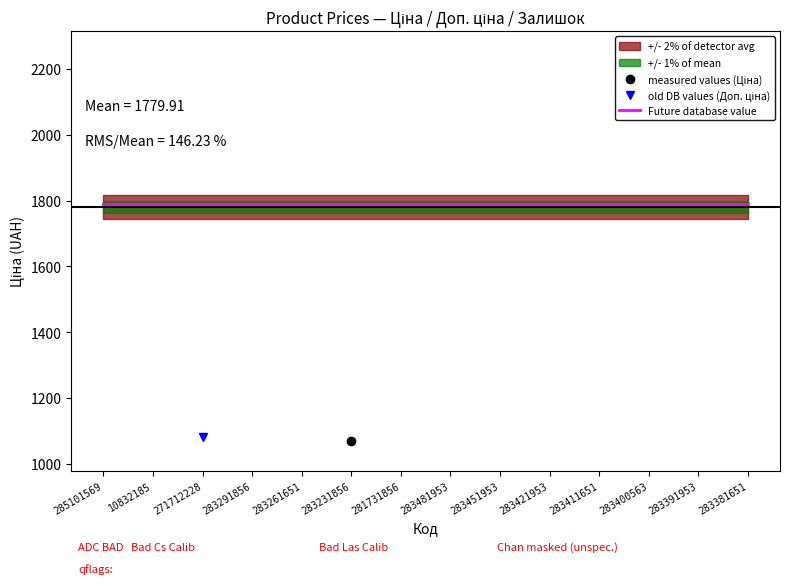

Does the chart have visible grid lines?

No